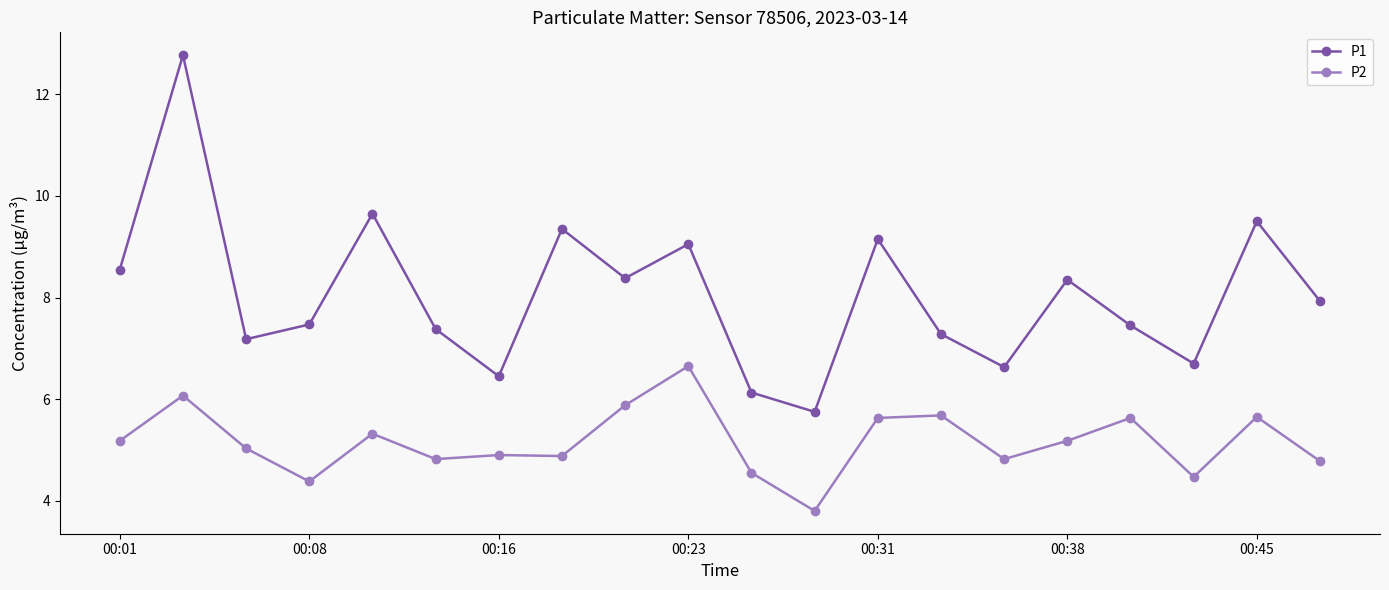

Does the chart have visible grid lines?

No